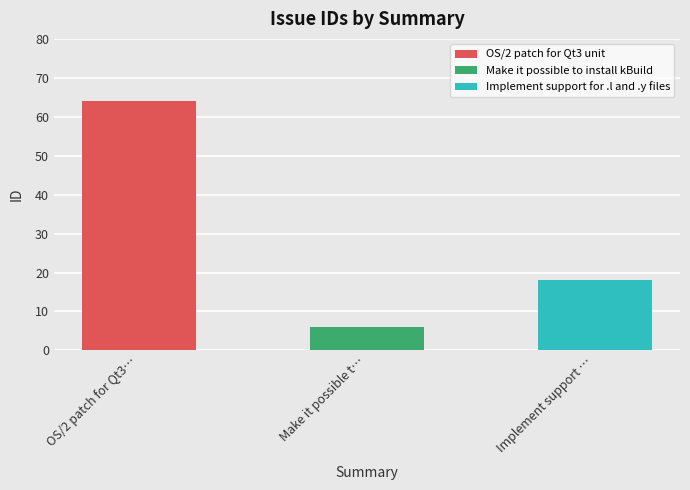

What is the change in value from OS/2 patch for Qt3… to Implement support …?

-46